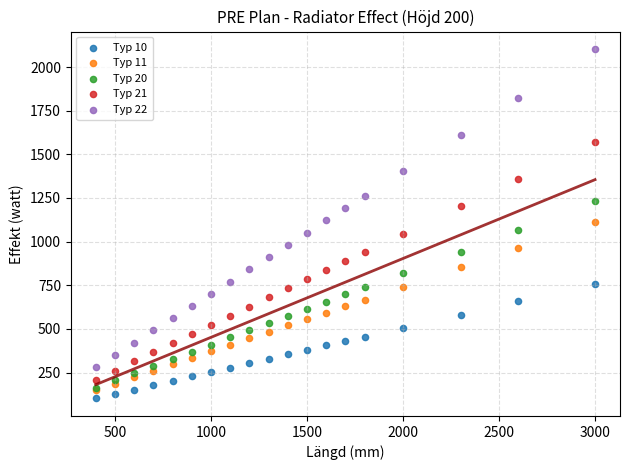

Which series contains the lowest Y value?

Typ 10